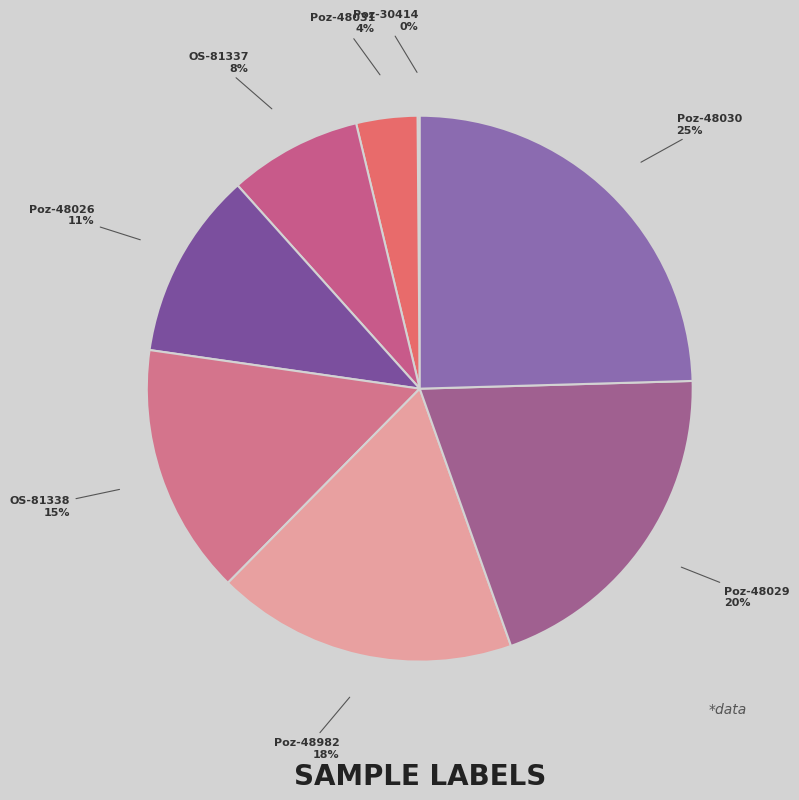

Does any single category account for the majority?

No